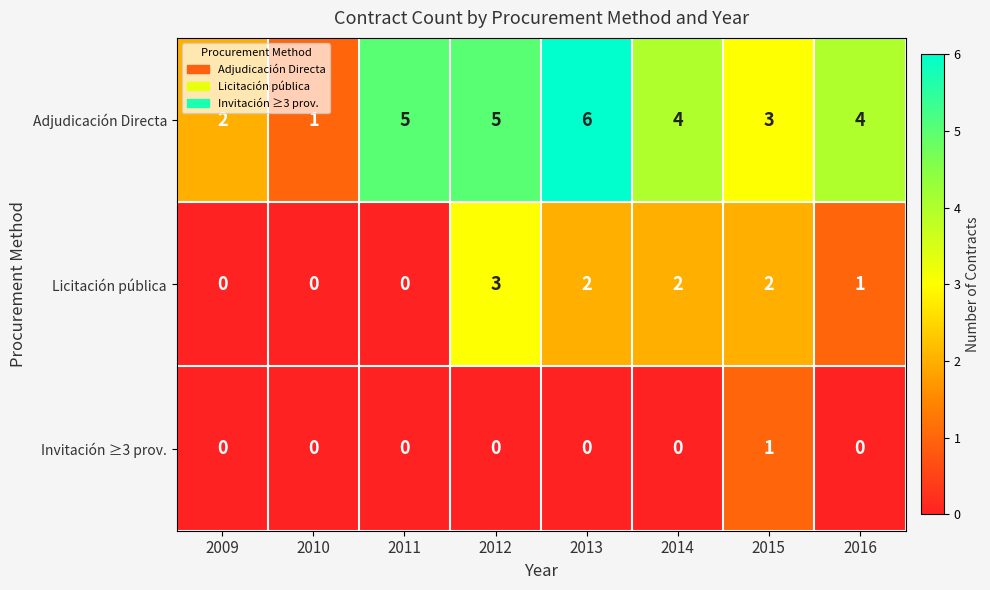

How many values in the Licitación pública series are below 2?

4